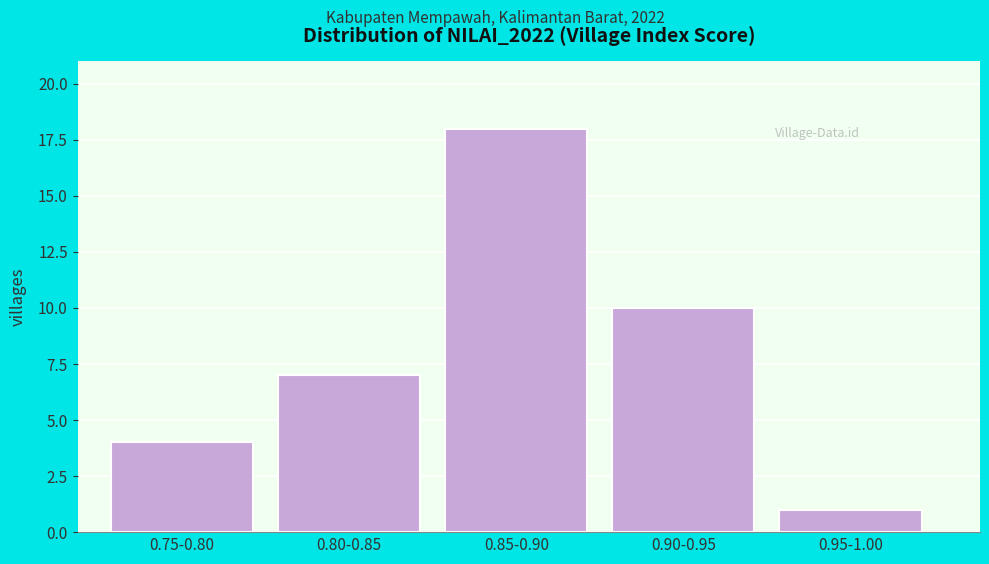

Reading right to left, extract all data points from this chart.

0.95-1.00=1	0.90-0.95=10	0.85-0.90=18	0.80-0.85=7	0.75-0.80=4